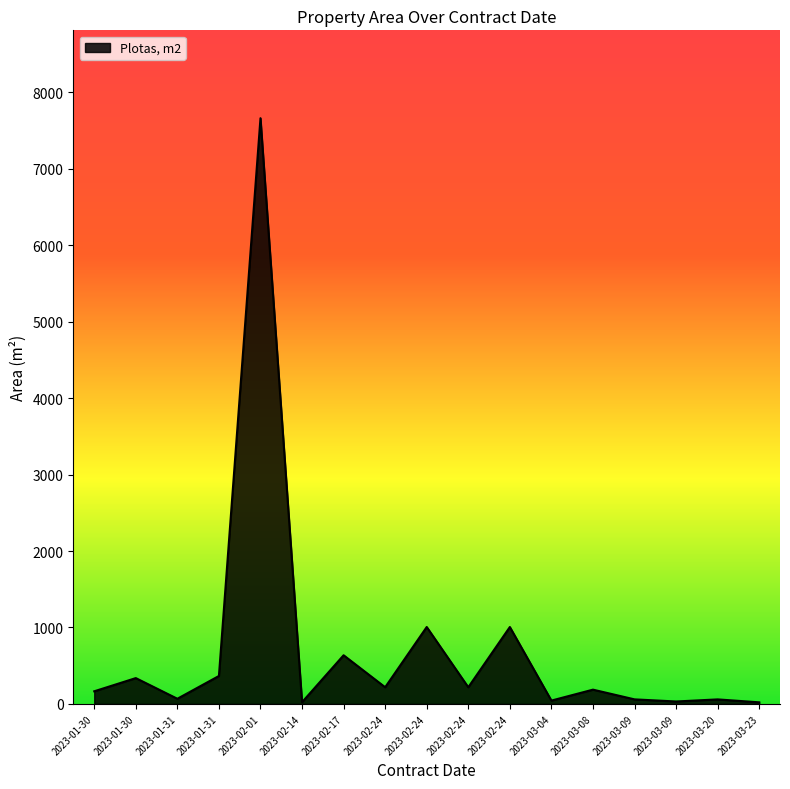

Which category has the lowest value across all series?

2023-03-23